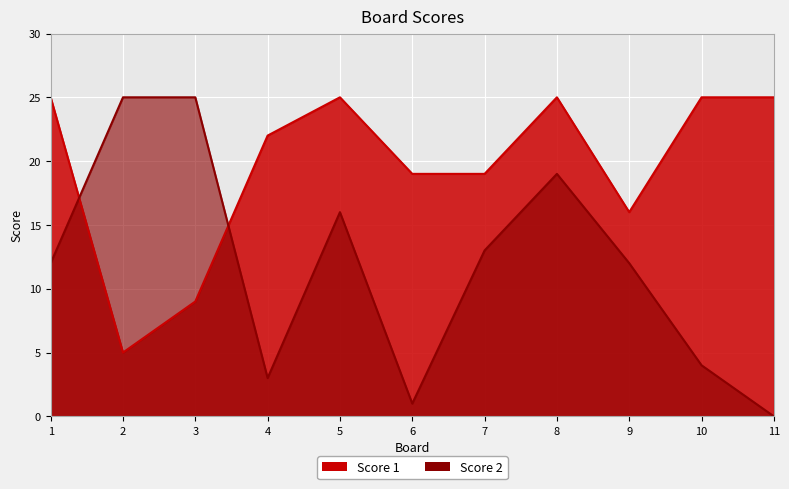

What is the difference between the highest and lowest values at 1?

13